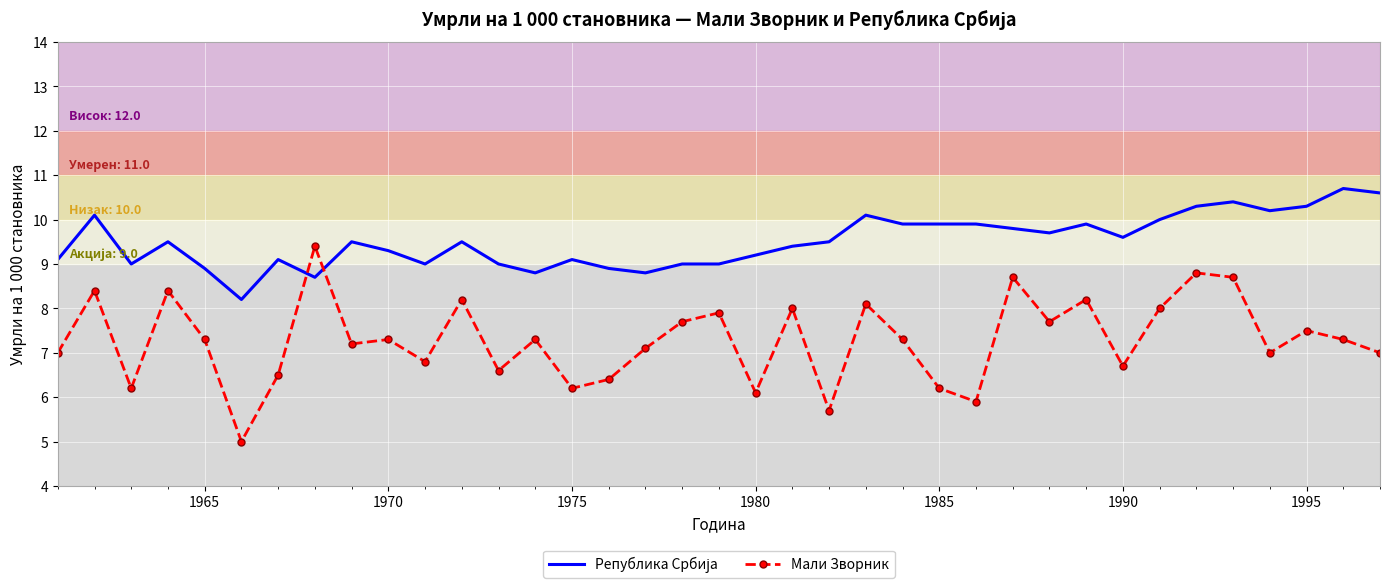

Which series has the largest range (max minus min)?

Мали Зворник